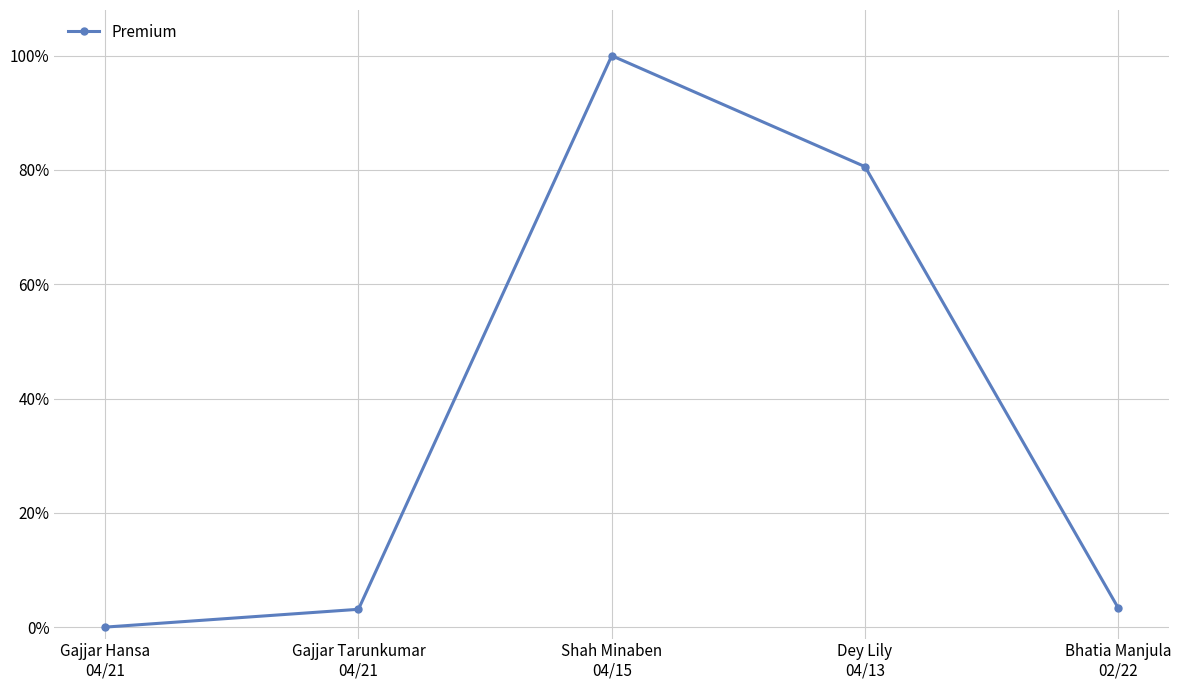

What is the label of the 5th point from the left?

Bhatia Manjula
02/22